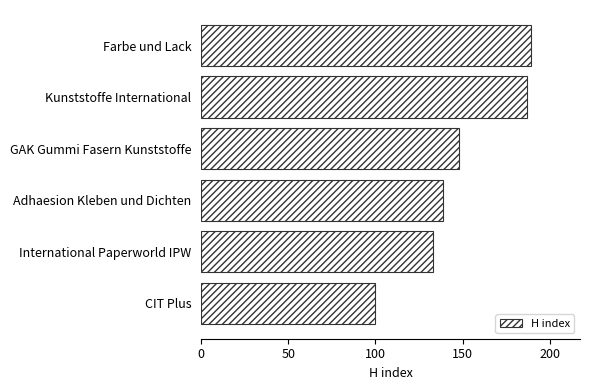

Does the chart contain stacked bars?

No